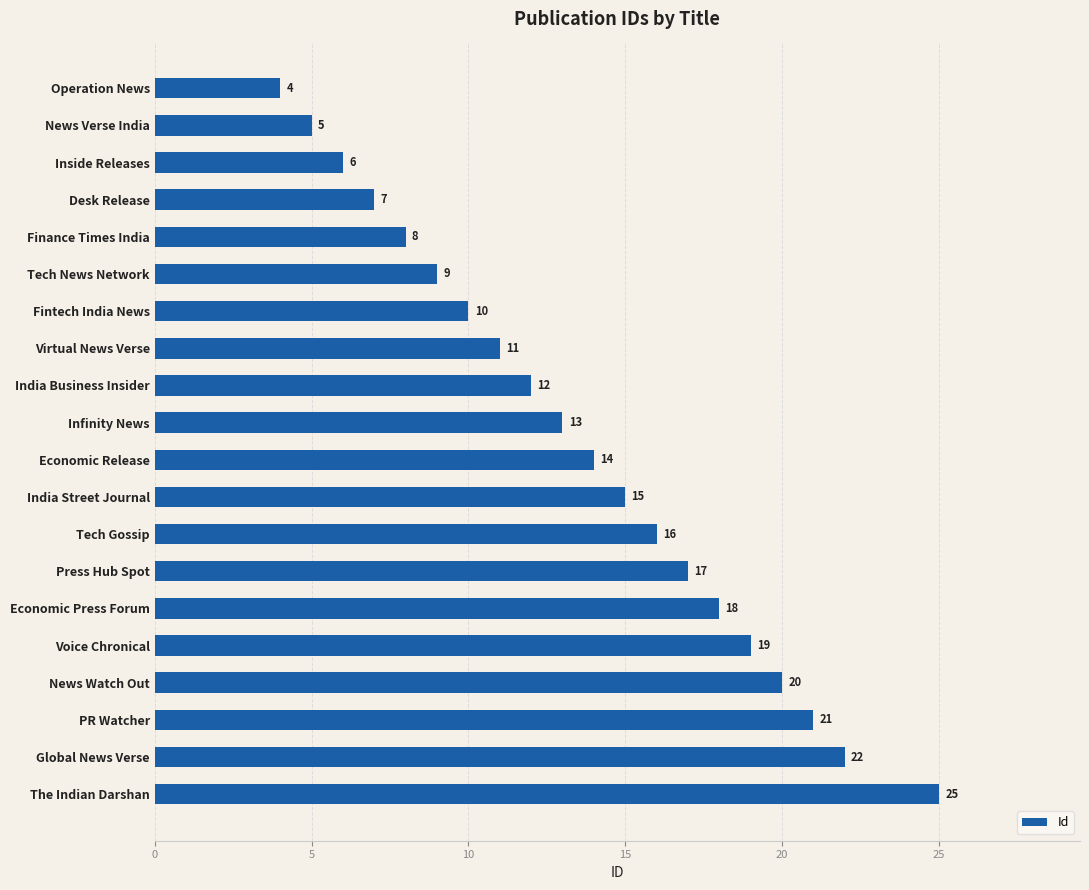

The chart shows a value of 29 at PR Watcher. True or false?

False